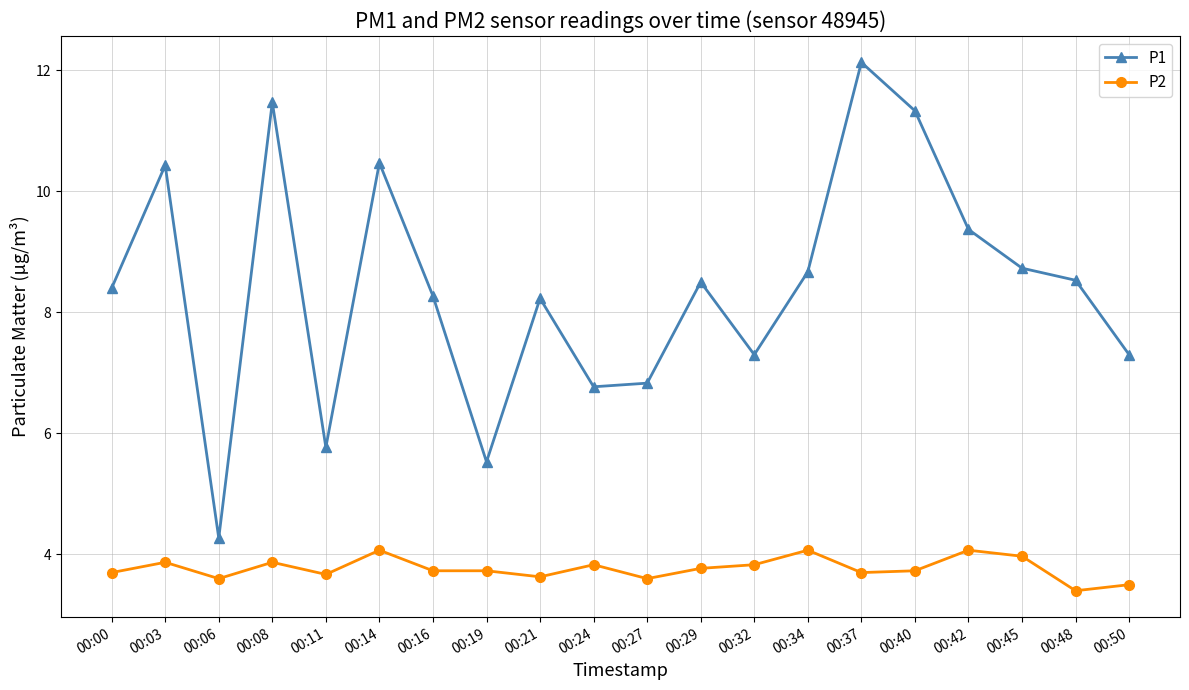

What is the difference between the second highest and minimum values in the P1 series?

7.2